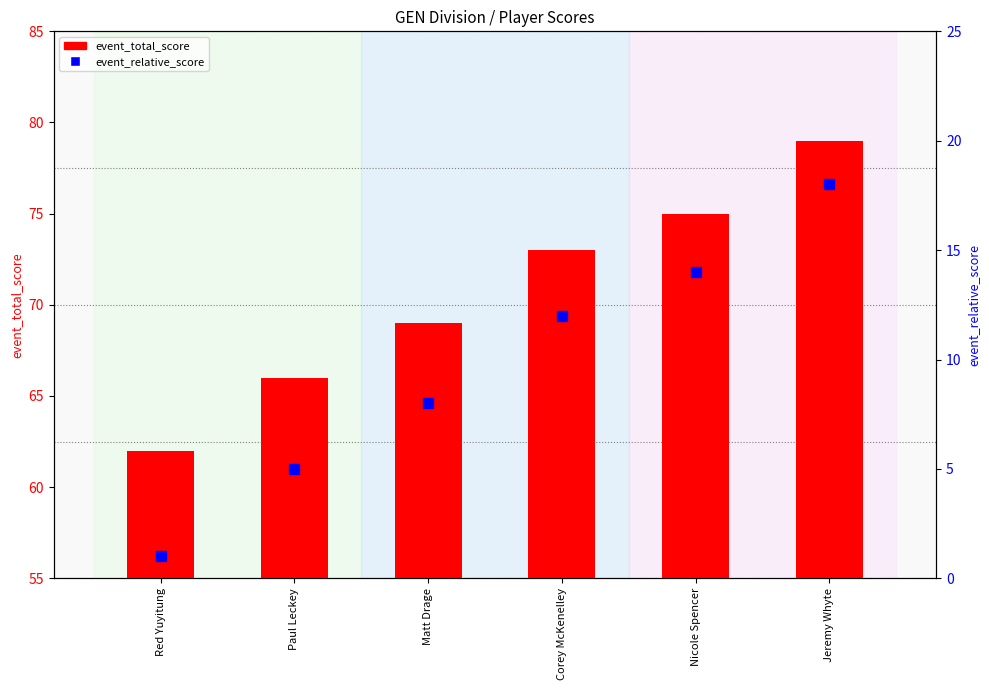

Reading left to right, list all the values displayed in this chart.

event_total_score: 62	66	69	73	75	79
event_relative_score: 1	5	8	12	14	18